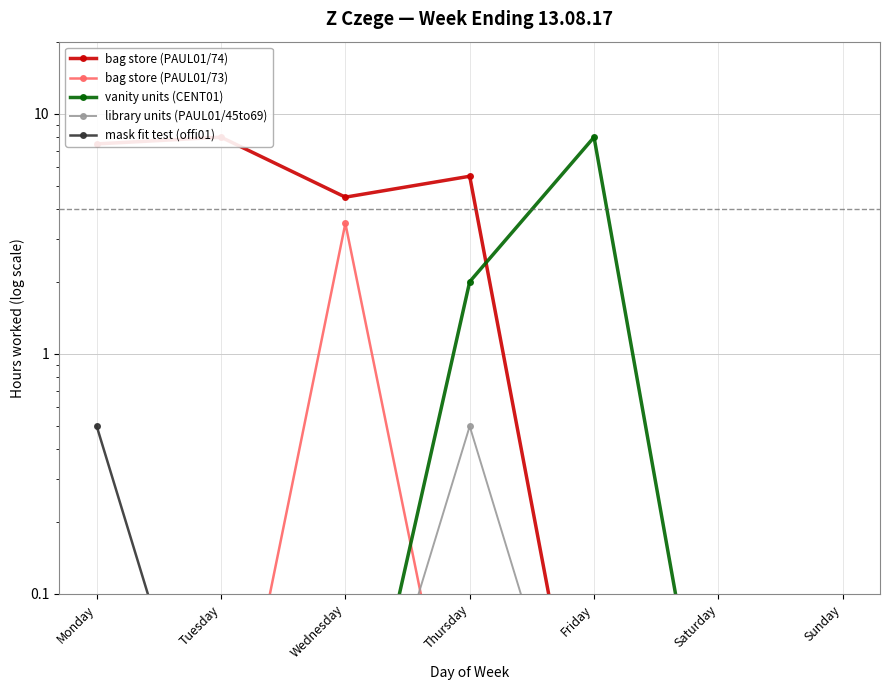

Where does the bag store (PAUL01/74) series first go above 4?

Monday